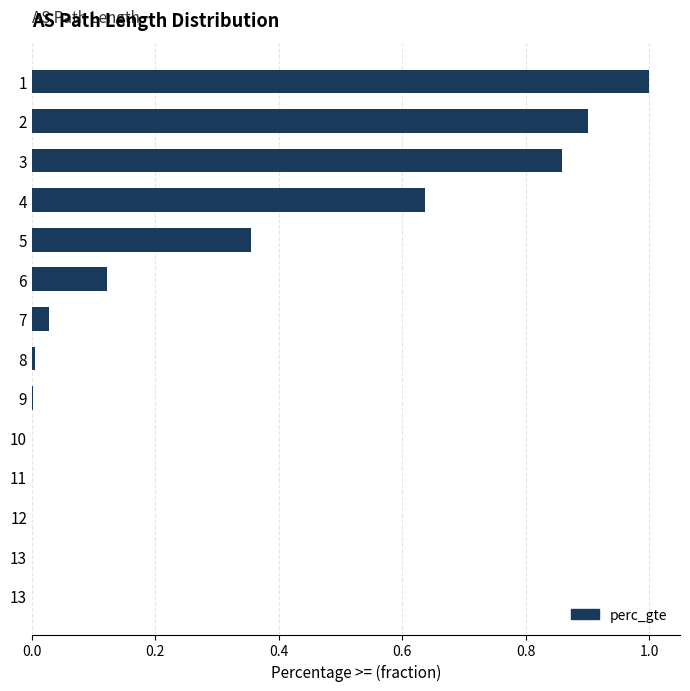

What is the difference between the maximum and minimum values?

1.0